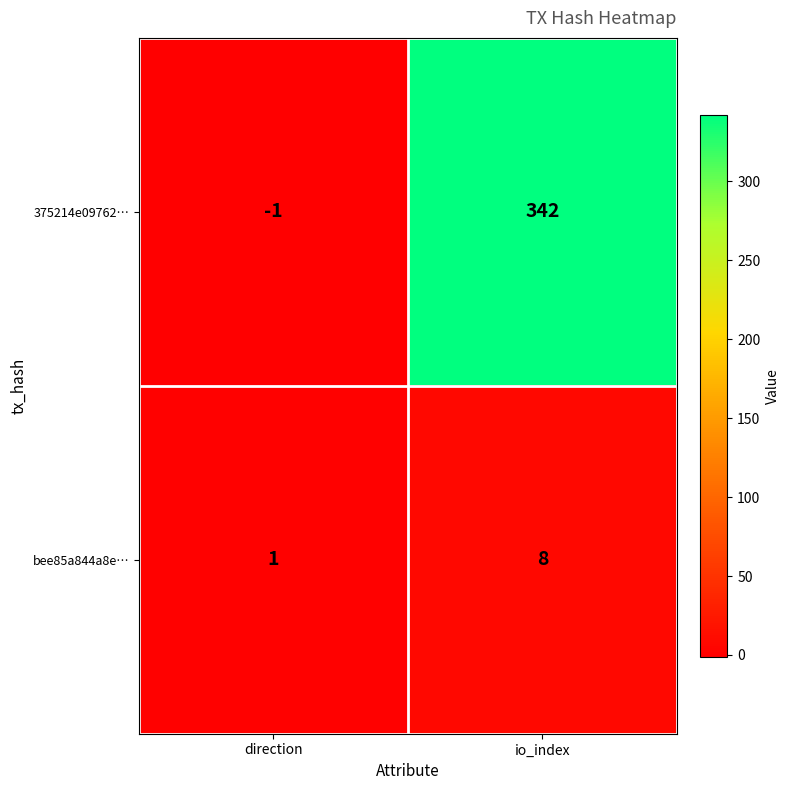

What value does the 375214e09762… series have at io_index, to the nearest 10?

340